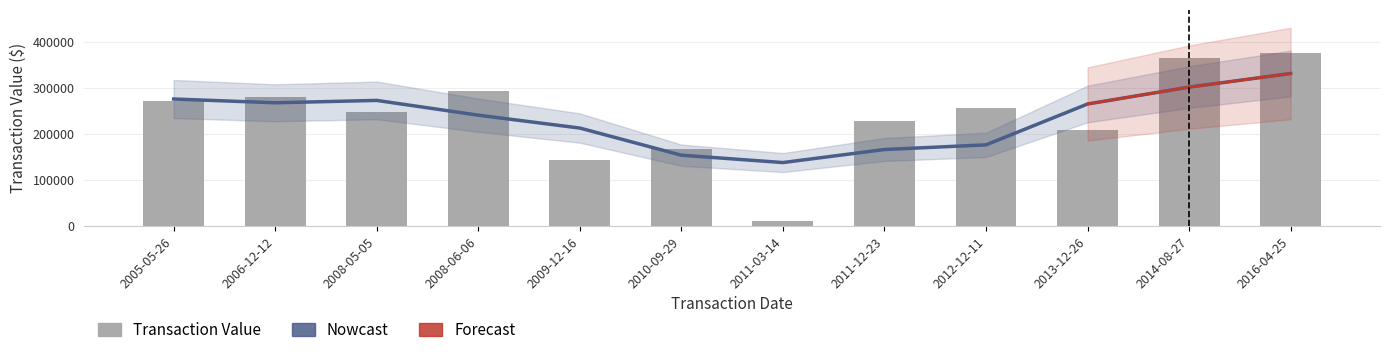

How many data points are above 257325?

5